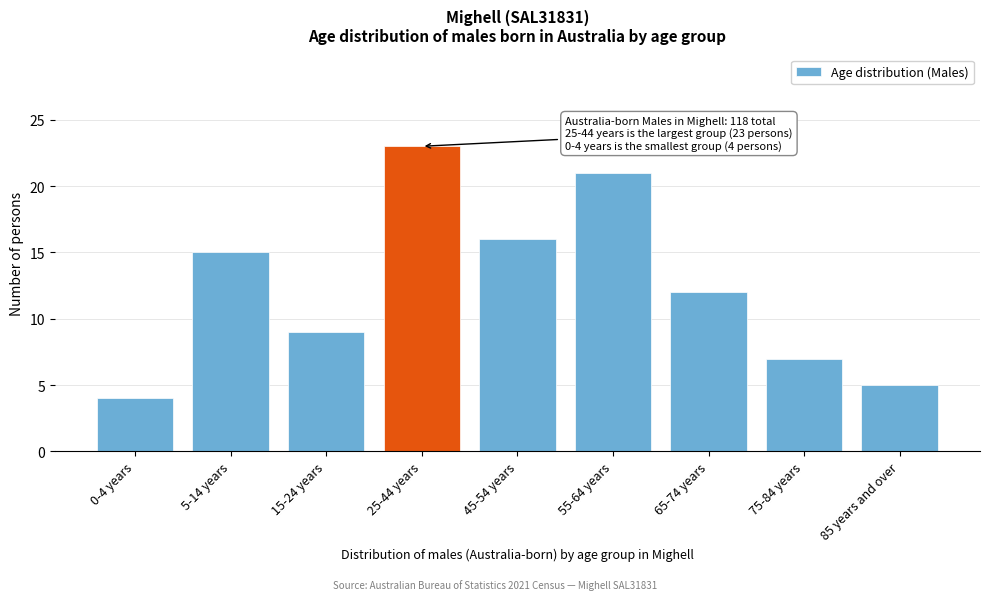

Reading right to left, what are all the values shown in this chart?

5	7	12	21	16	23	9	15	4